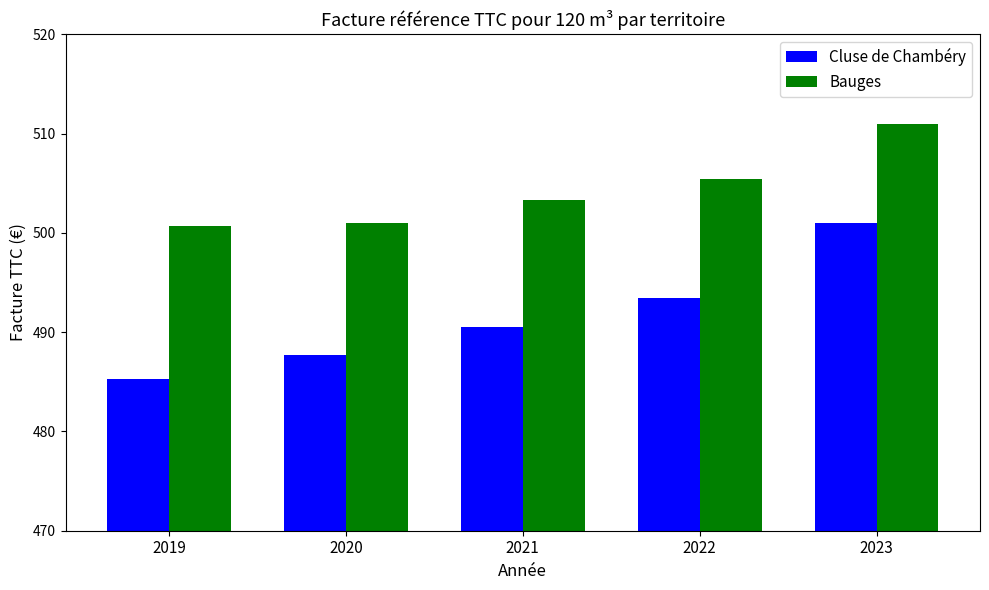

What is the value of the Bauges bar at the 2nd from the left?

501.0